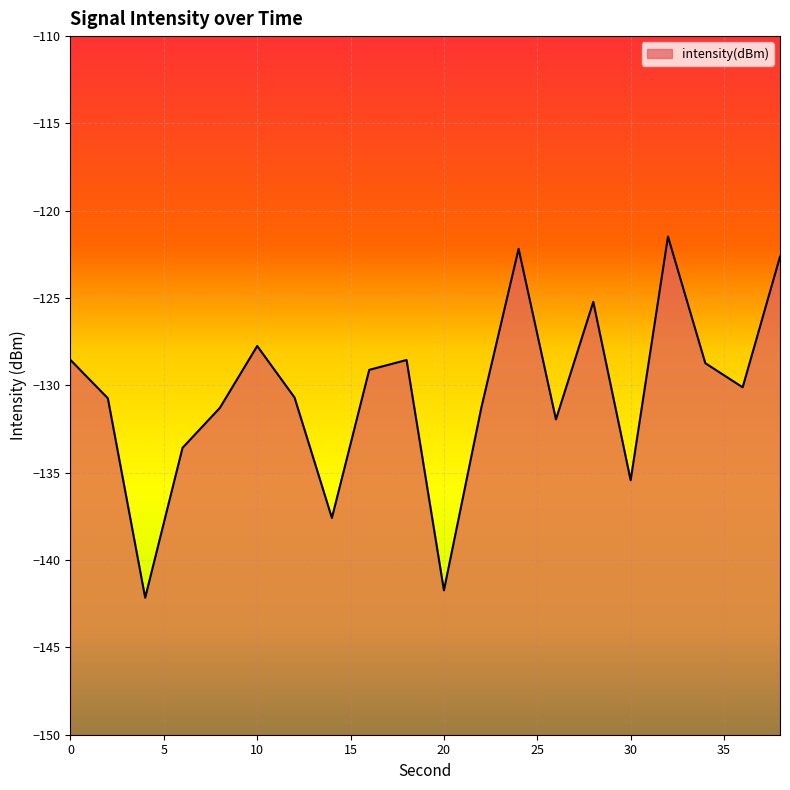

Between 36 and 16, which is larger?

16